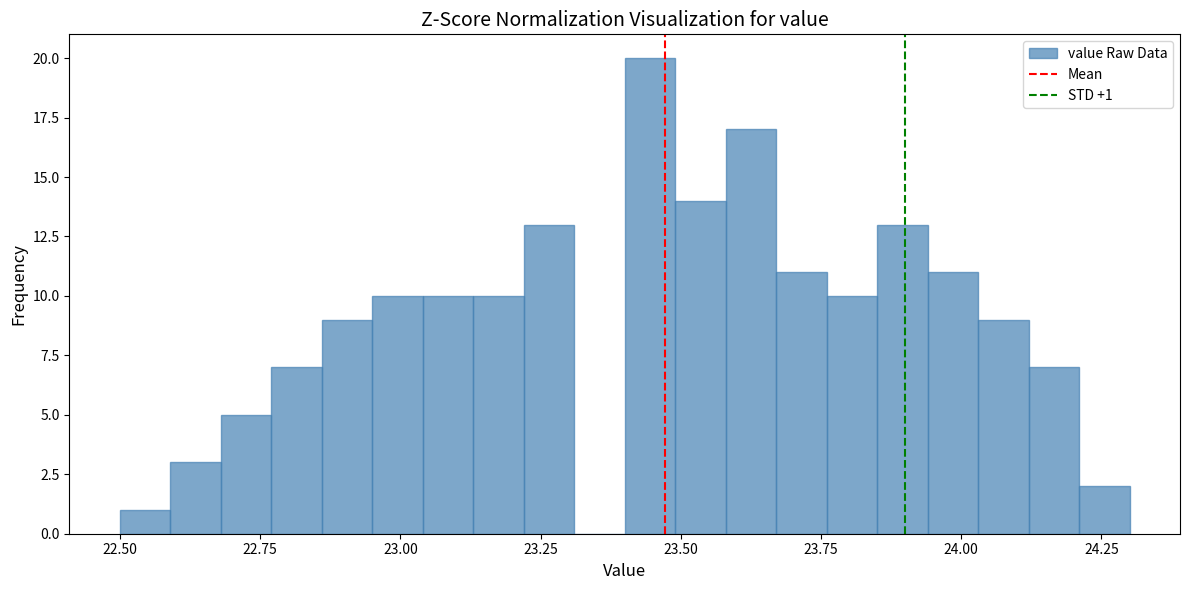

Read against the x-axis, roughly where is the centre of the tallest bar?

23.45